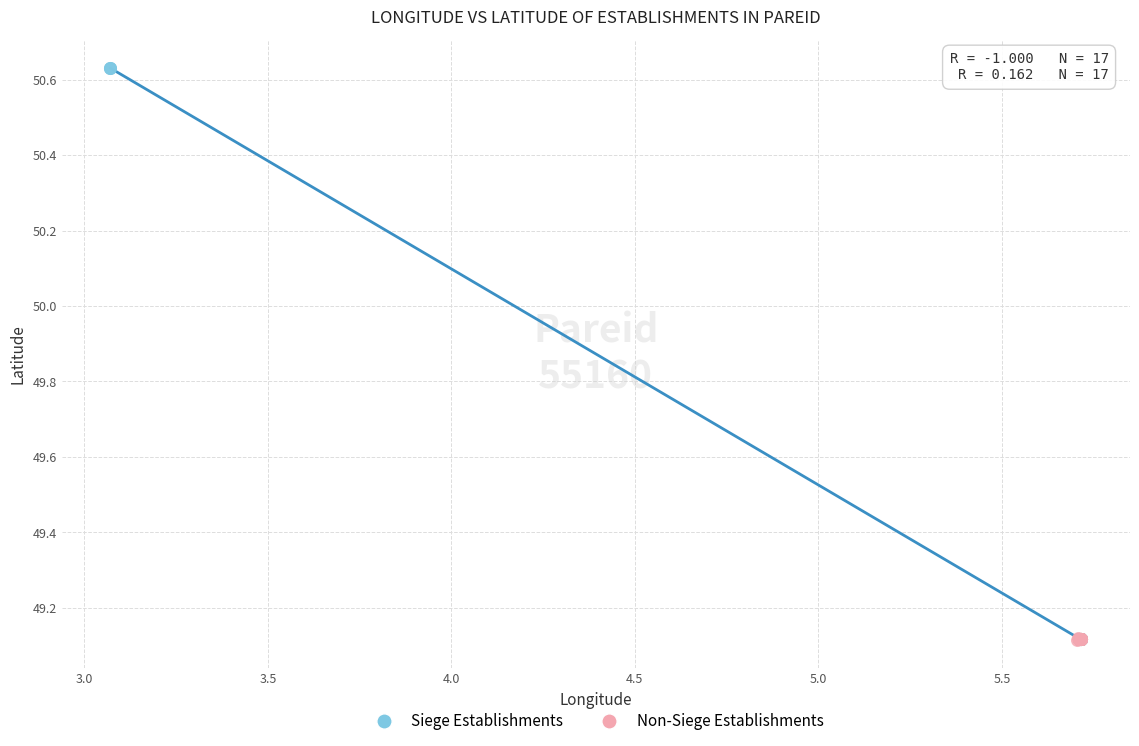

Which series reaches the maximum Y coordinate?

Siege Establishments